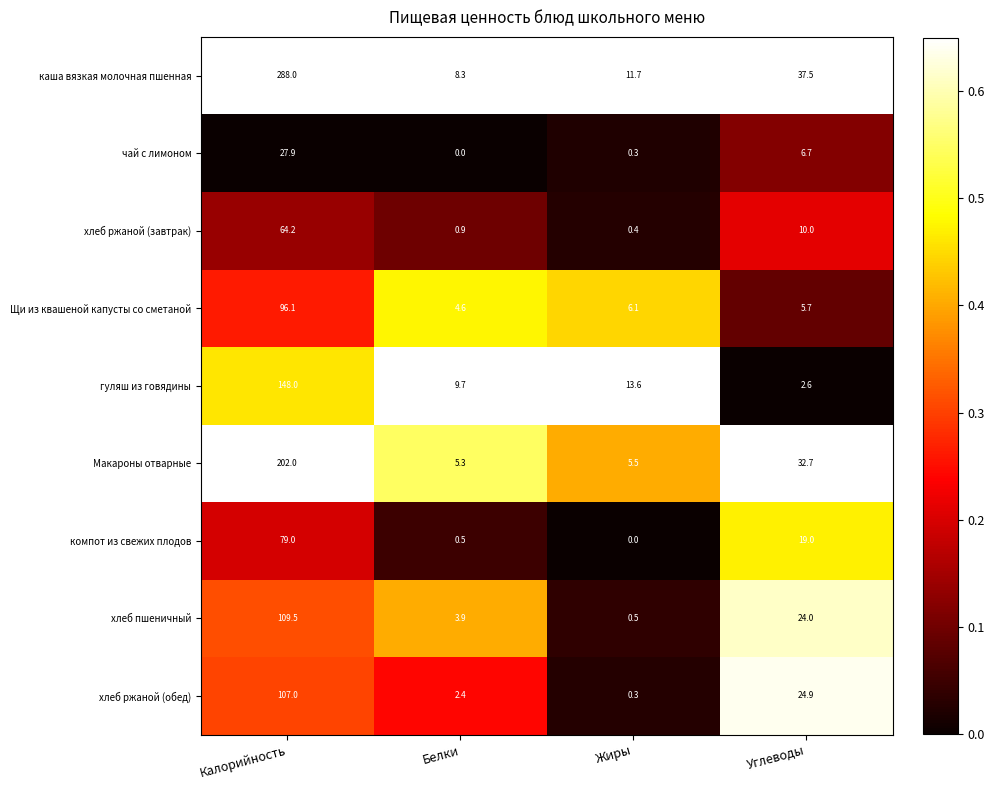

What is the spread (max minus min) of values at Калорийность?

260.1